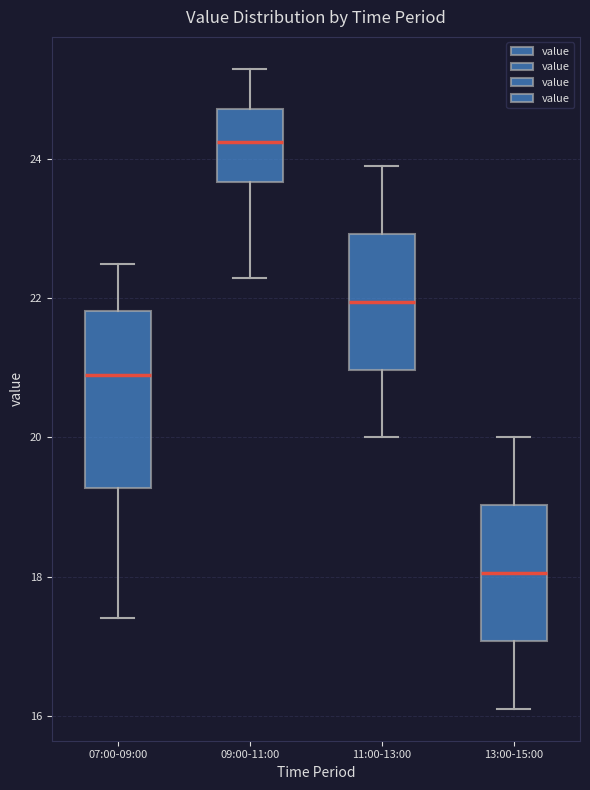

Which box is the tallest, from its lower edge to its upper edge?

07:00-09:00